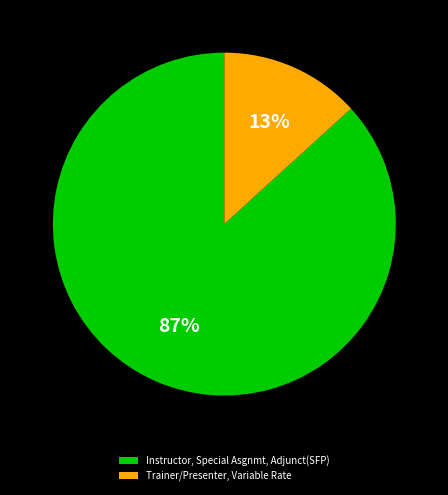

Between Trainer/Presenter, Variable Rate and Instructor, Special Asgnmt, Adjunct(SFP), which is larger?

Instructor, Special Asgnmt, Adjunct(SFP)